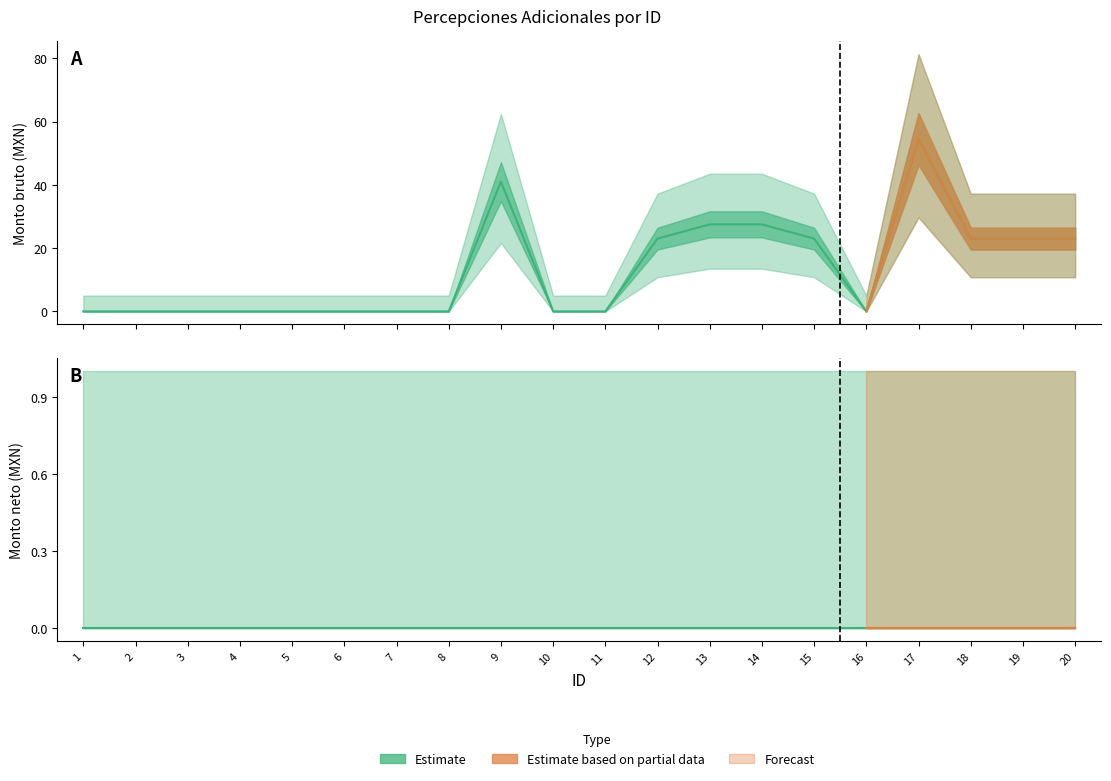

True or false: the data shows 0.0 at 7.

True